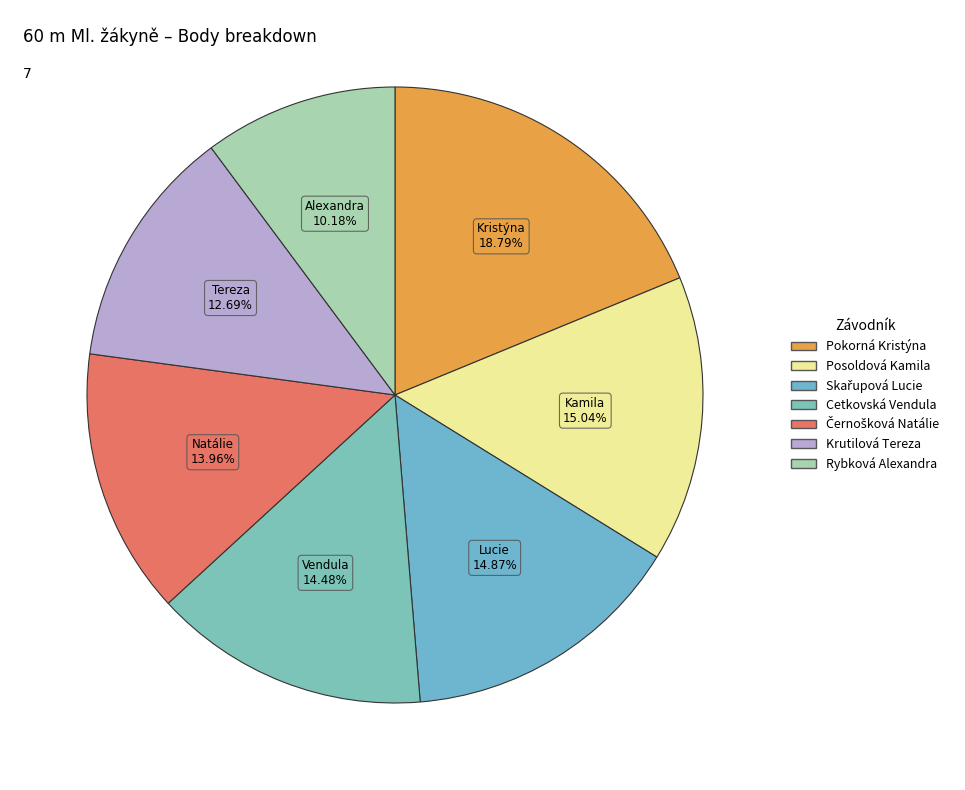

Is it true that Skařupová Lucie is 15% of the pie?

True